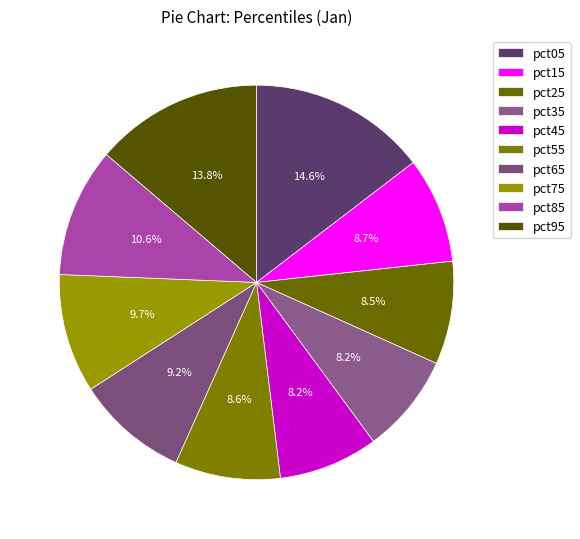

How much of the chart is everything except pct55?

91.4%